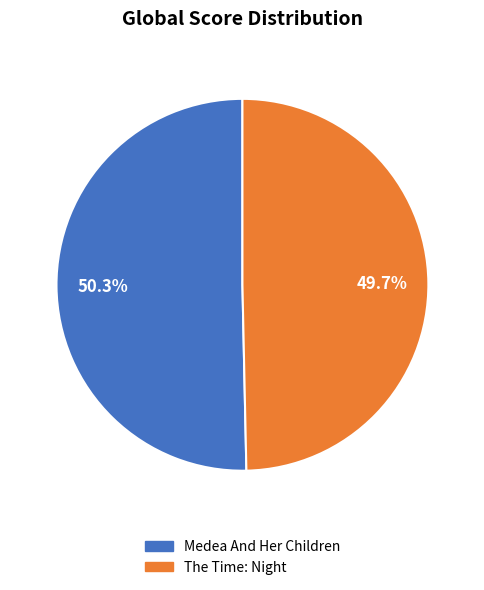

Is there any slice that represents more than half of the pie?

Yes